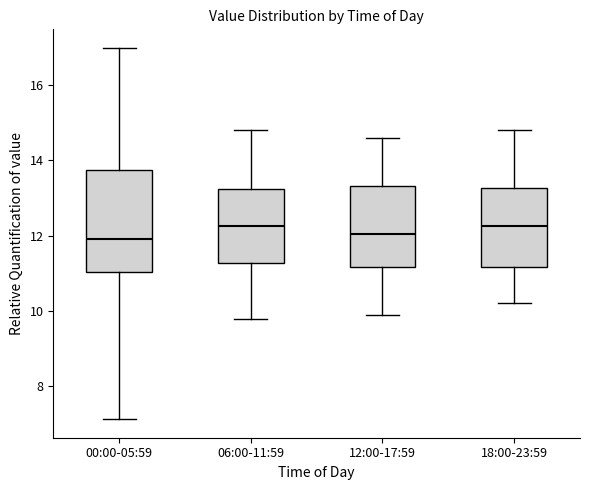

Reading left to right, read every box against the y-axis: the position of its median line, the range the box covers, and the ends of its whiskers. The values are not printed on the chart, so give them approximately, as read against the axis.

00:00-05:59: median 12.0, box 11.0 to 13.8, whiskers 7.2 to 17.0
06:00-11:59: median 12.2, box 11.2 to 13.2, whiskers 9.8 to 14.8
12:00-17:59: median 12.0, box 11.2 to 13.4, whiskers 10.0 to 14.6
18:00-23:59: median 12.2, box 11.2 to 13.2, whiskers 10.2 to 14.8